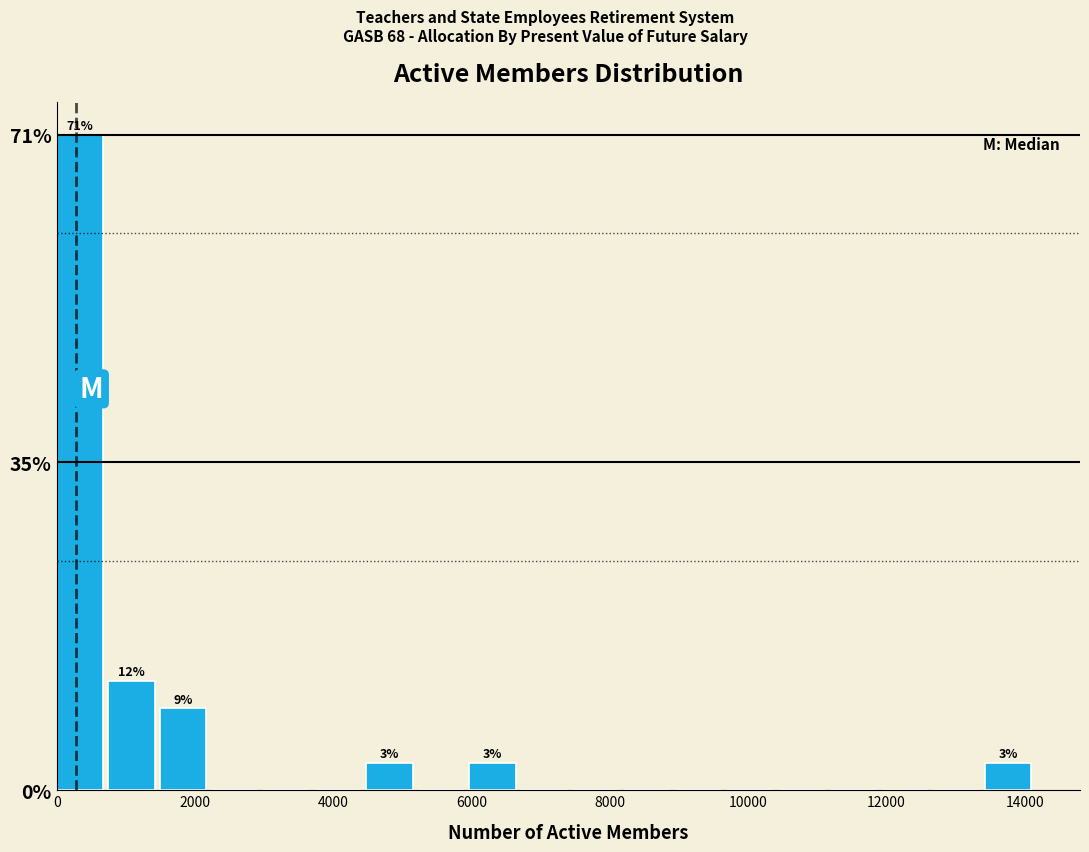

Around what value on the x-axis is the tallest bar? Give the approximate position of its centre, as read against the axis.

400